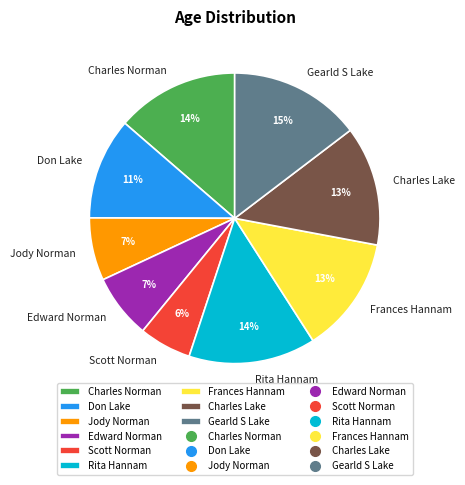

Is there any slice that represents more than half of the pie?

No